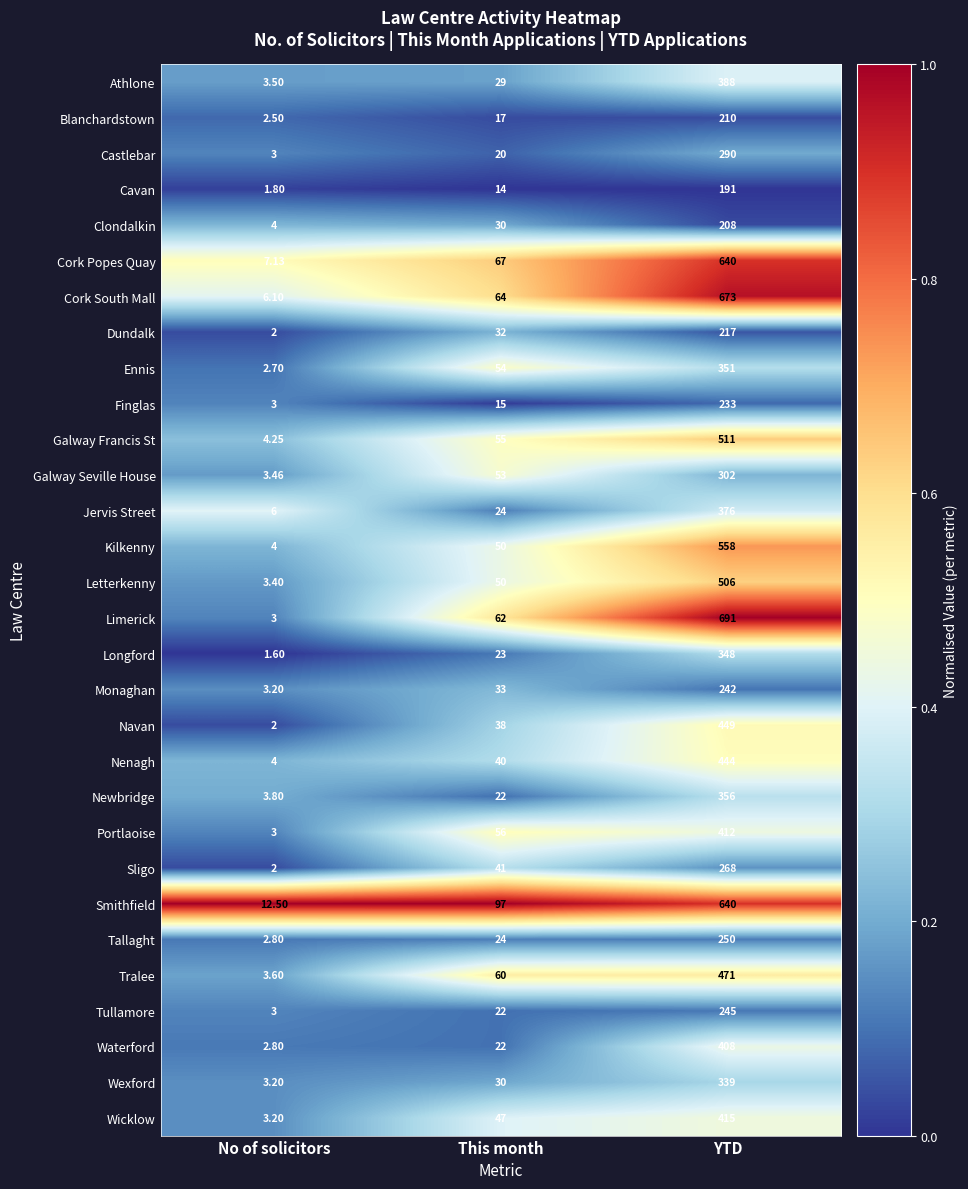

Which series has the widest spread of values?

Limerick